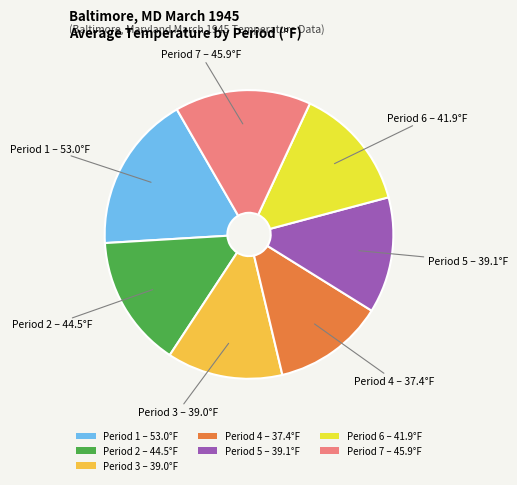

How many segments does this pie chart have?

7